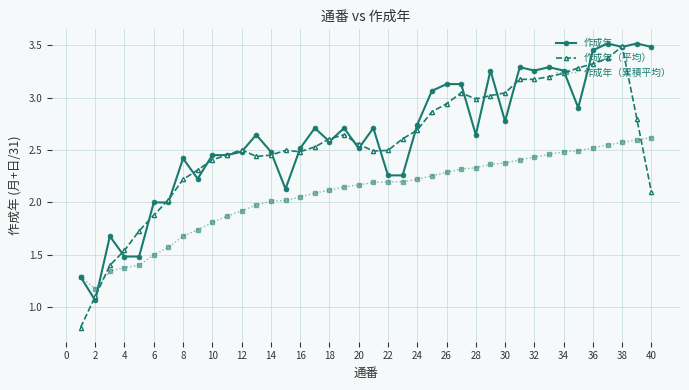

True or false: 作成年（平均） has more than 0 interior local peaks.

True